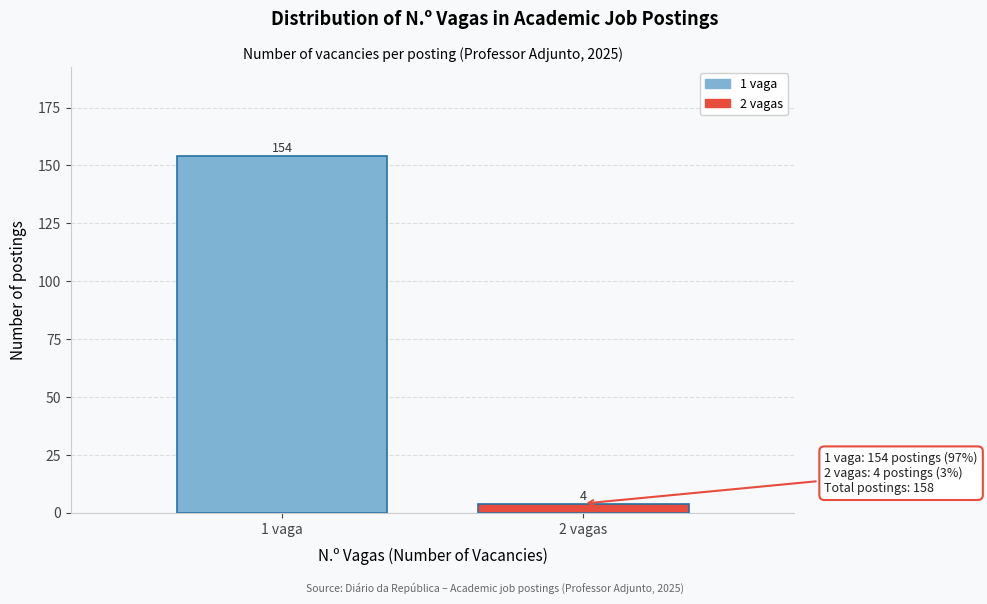

Reading left to right, extract all data points from this chart.

154	4